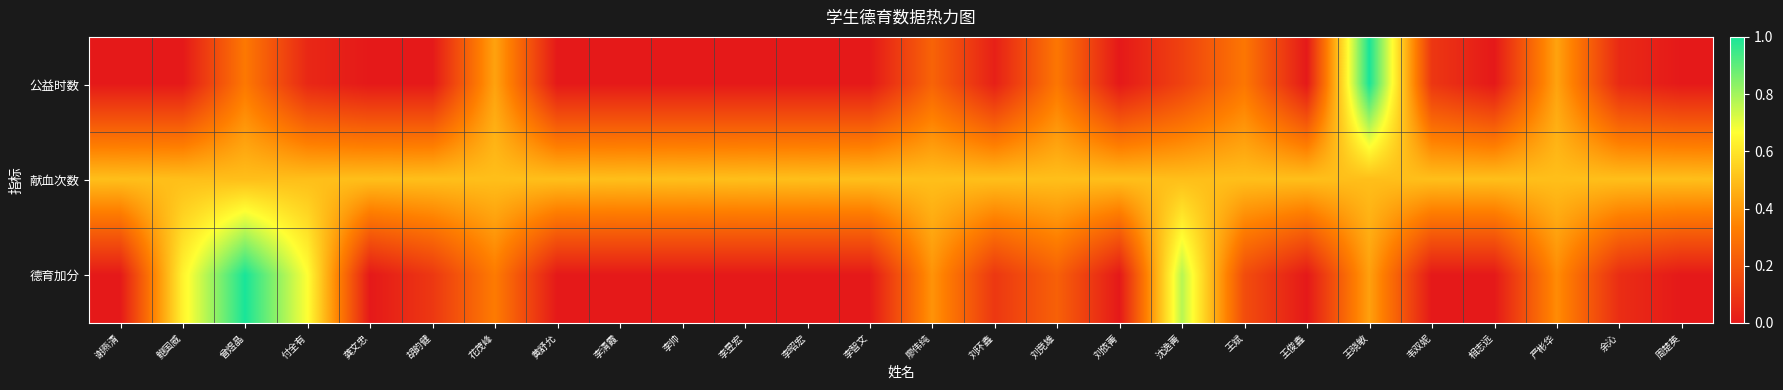

List the series in order of their overall mean, highest first.

献血次数, 德育加分, 公益时数